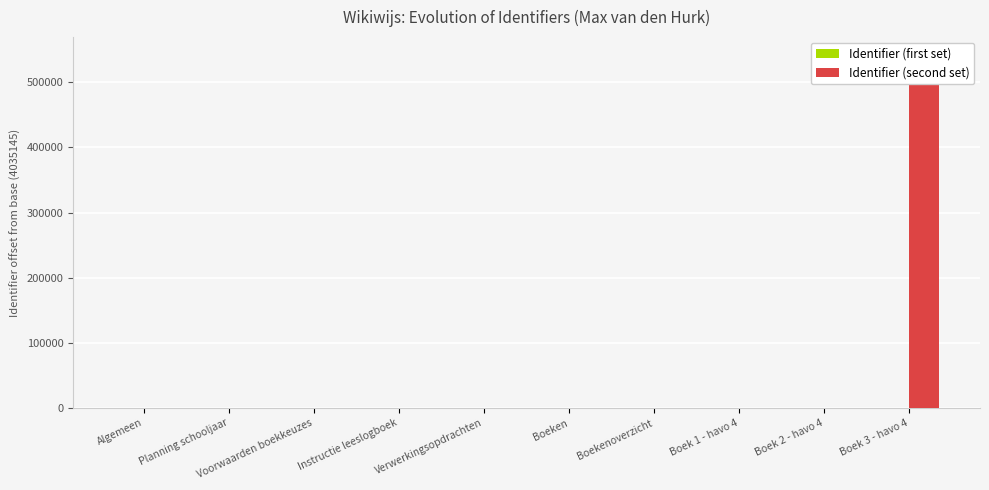

At Voorwaarden boekkeuzes, list the series in order from smallest to largest.

Identifier (first set), Identifier (second set)